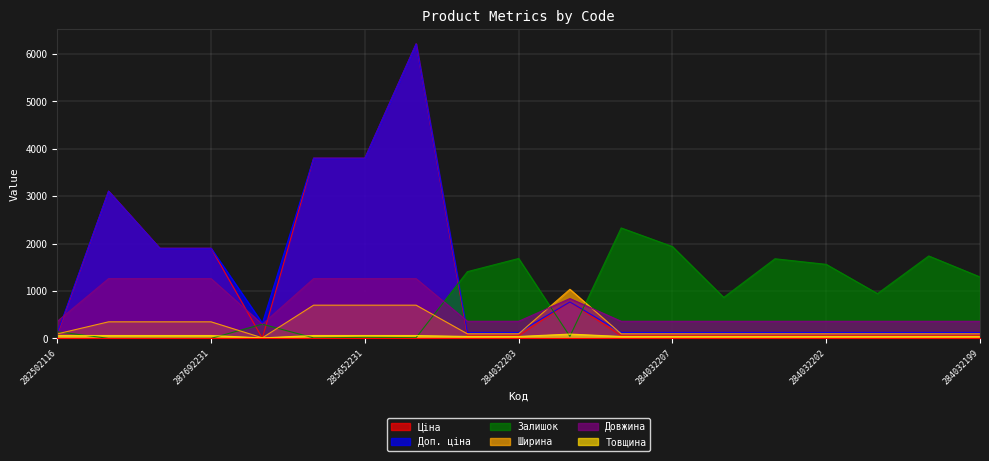

Where is Залишок nearest to the value 1164?

284032199